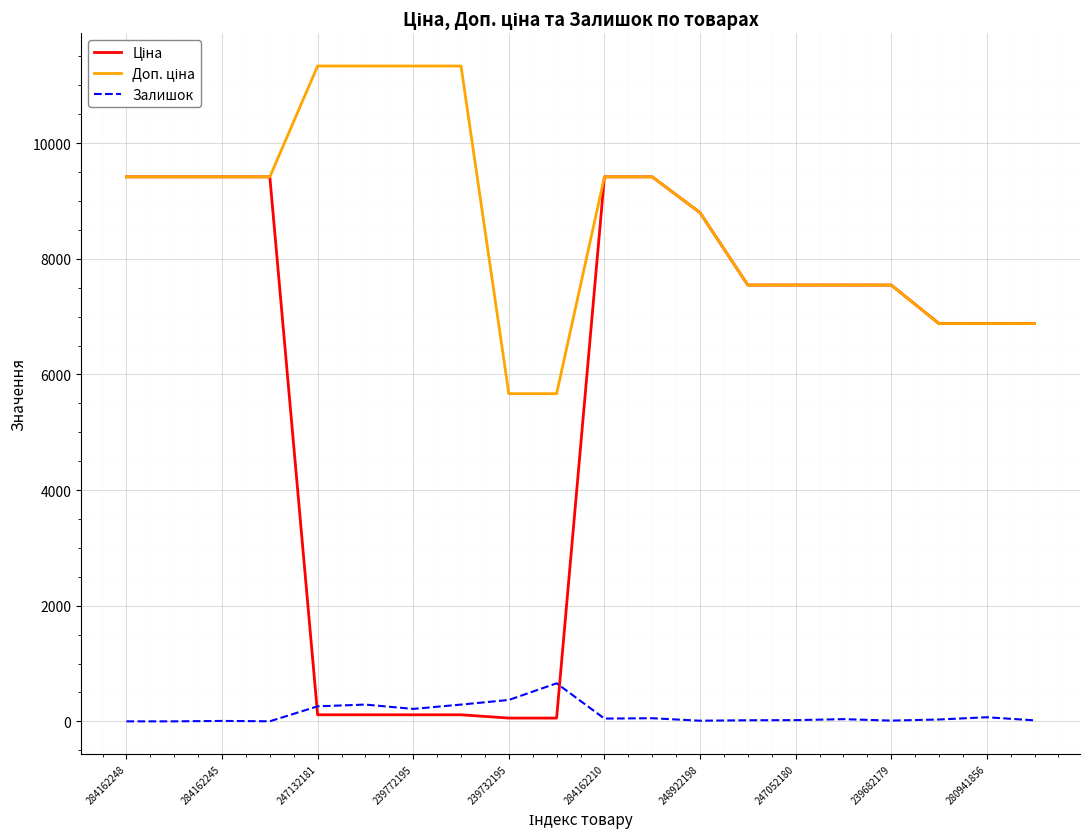

True or false: Залишок and Ціна cross at least once.

True